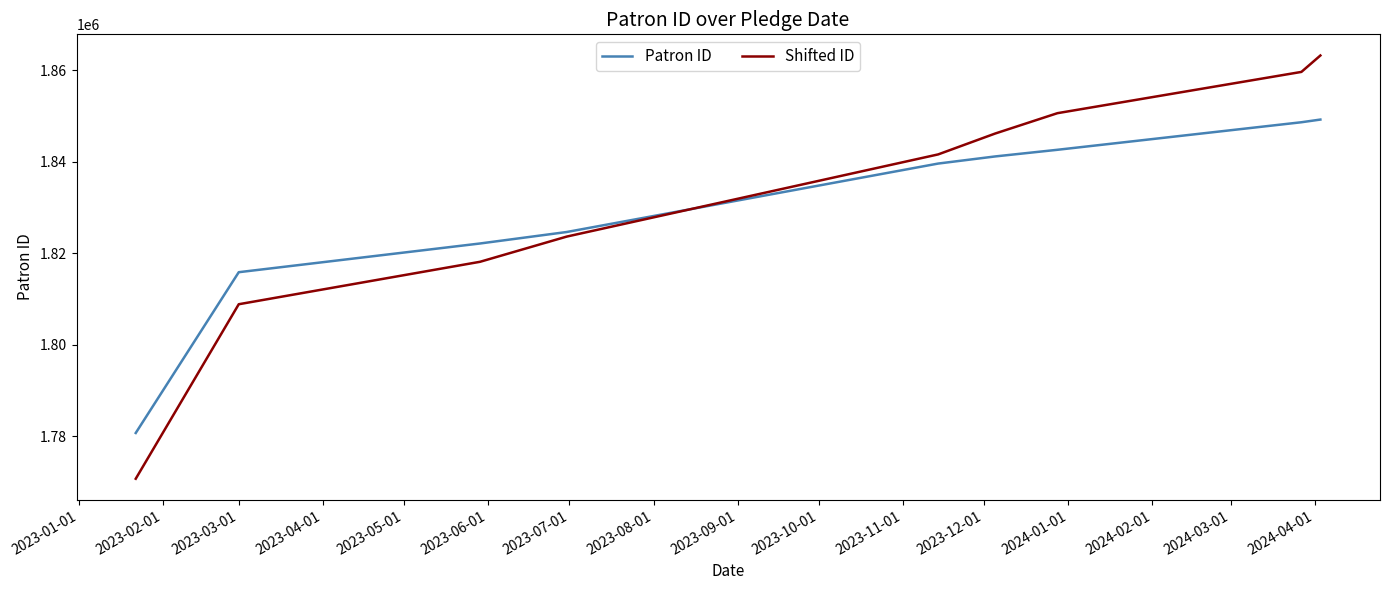

What is the highest value of the Patron ID series?

1849237